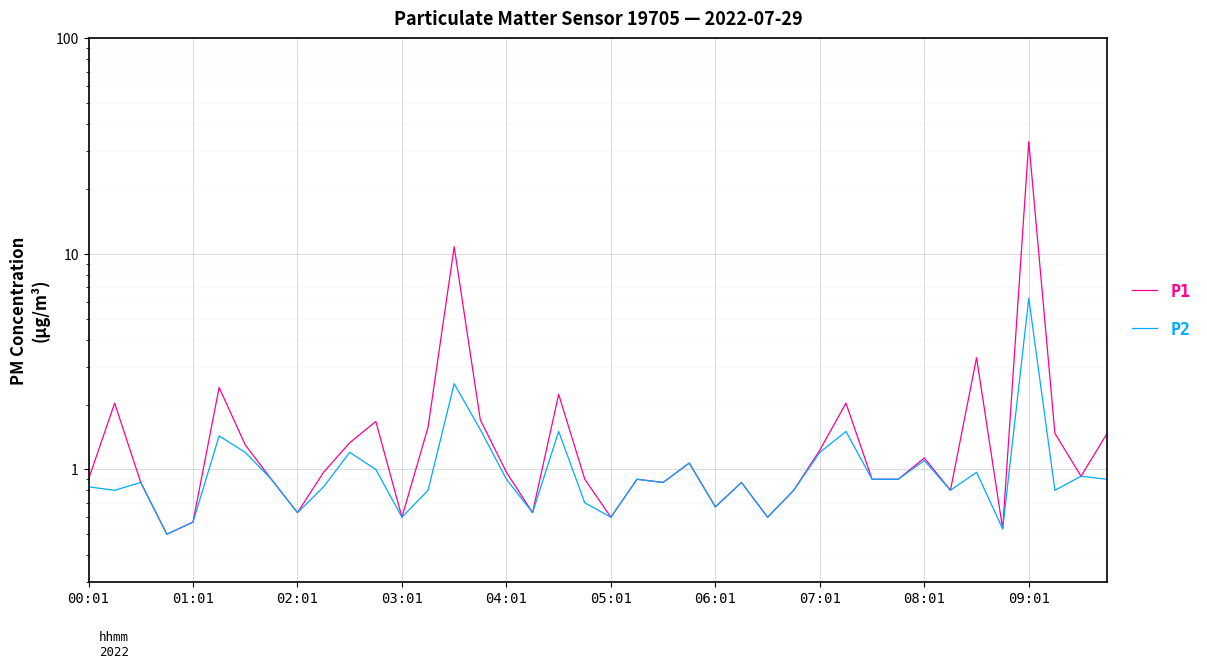

What is the minimum value for P1?

0.5